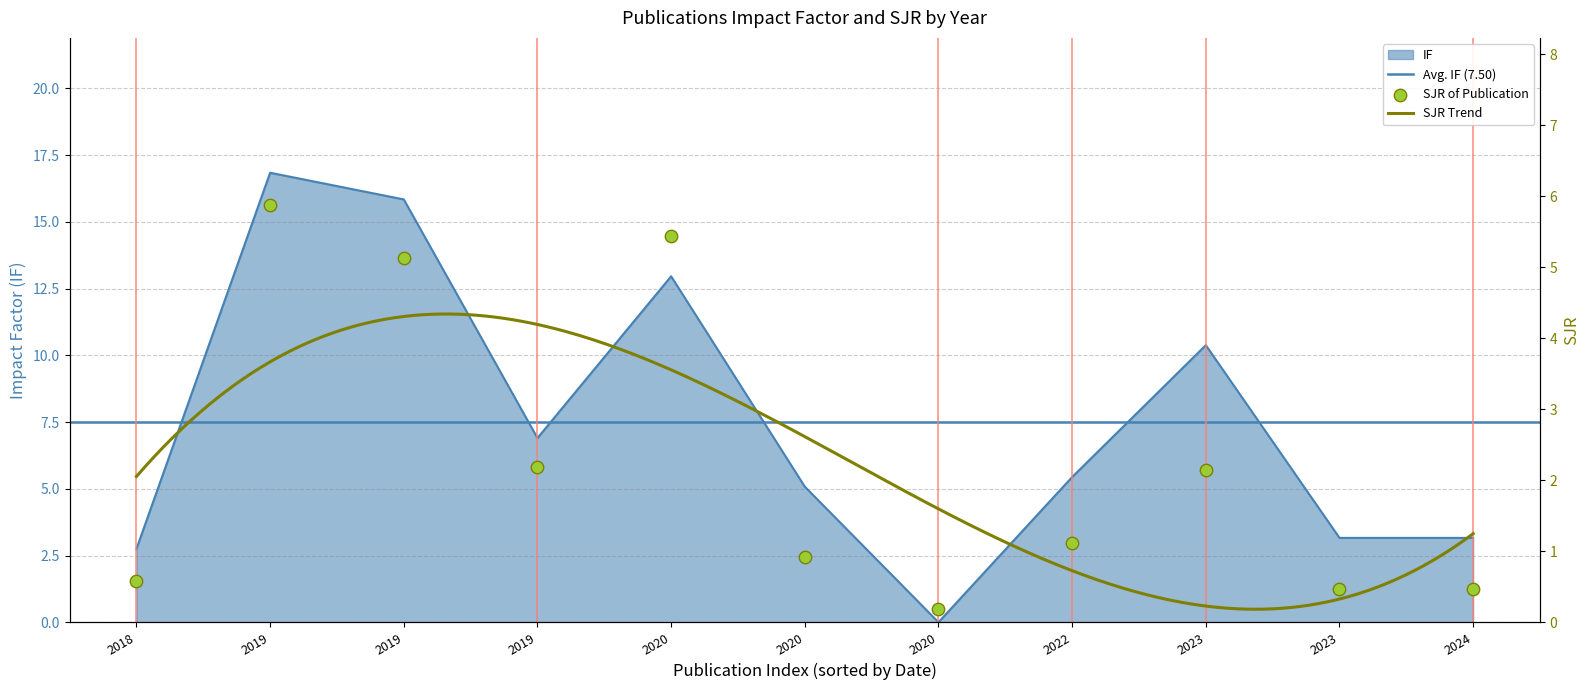

Is the value of IF at 2022 greater than the value of SJR at 2019?

No